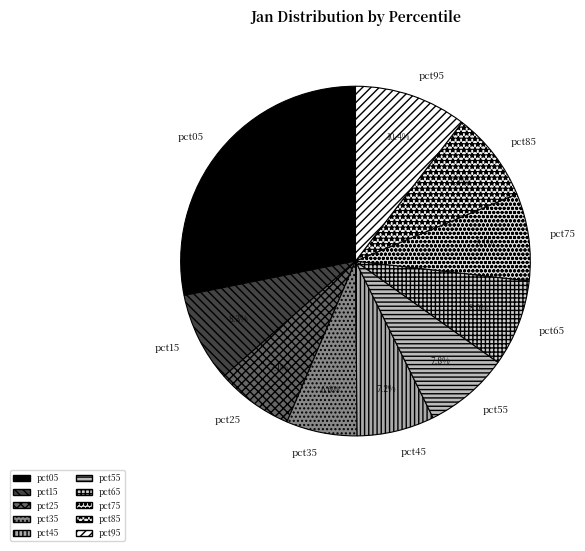

To the nearest percent, what percentage of the pie is pct95?

10%